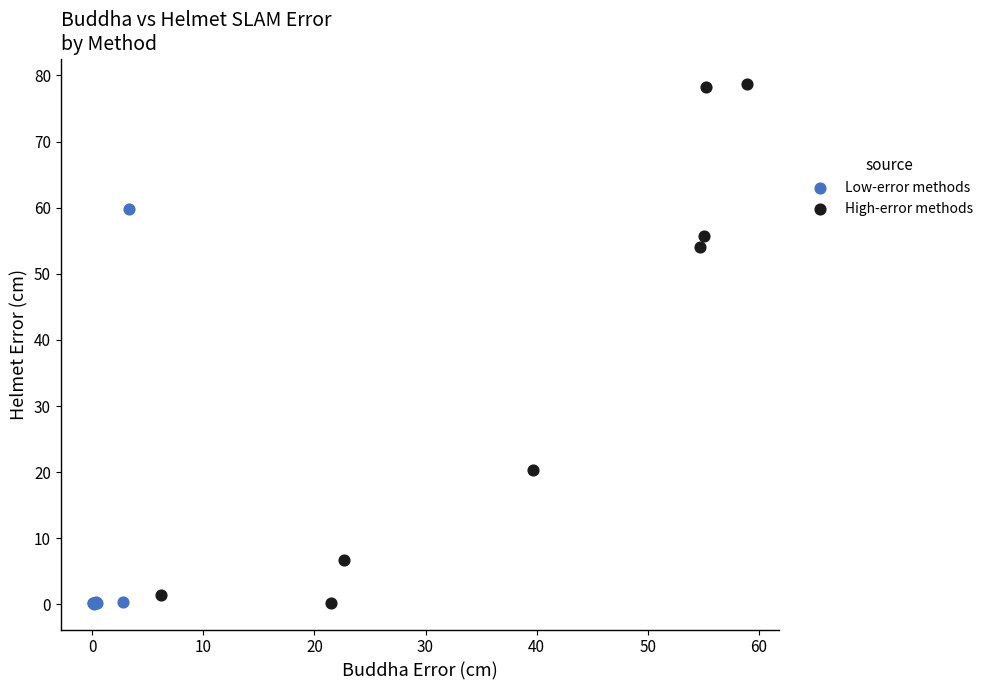

What are all the series names shown in the legend?

Low-error methods, High-error methods